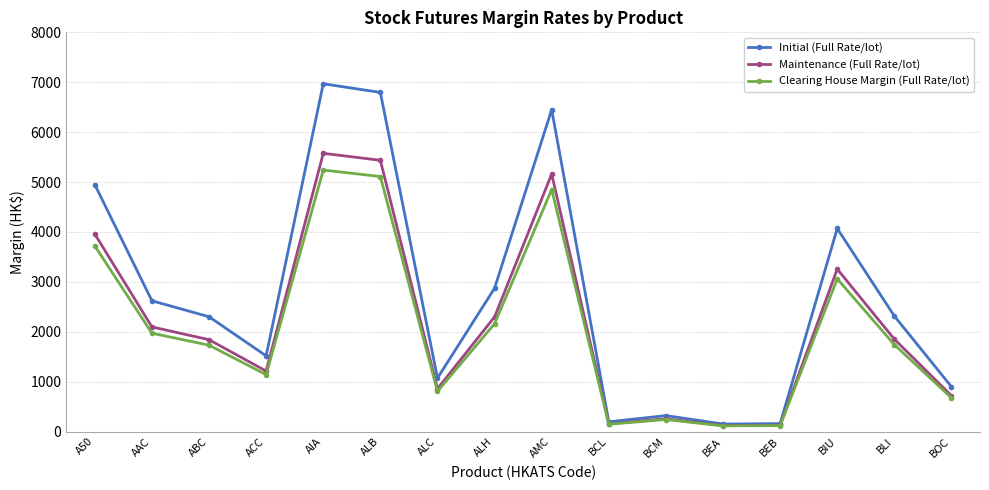

Does the chart have visible grid lines?

Yes